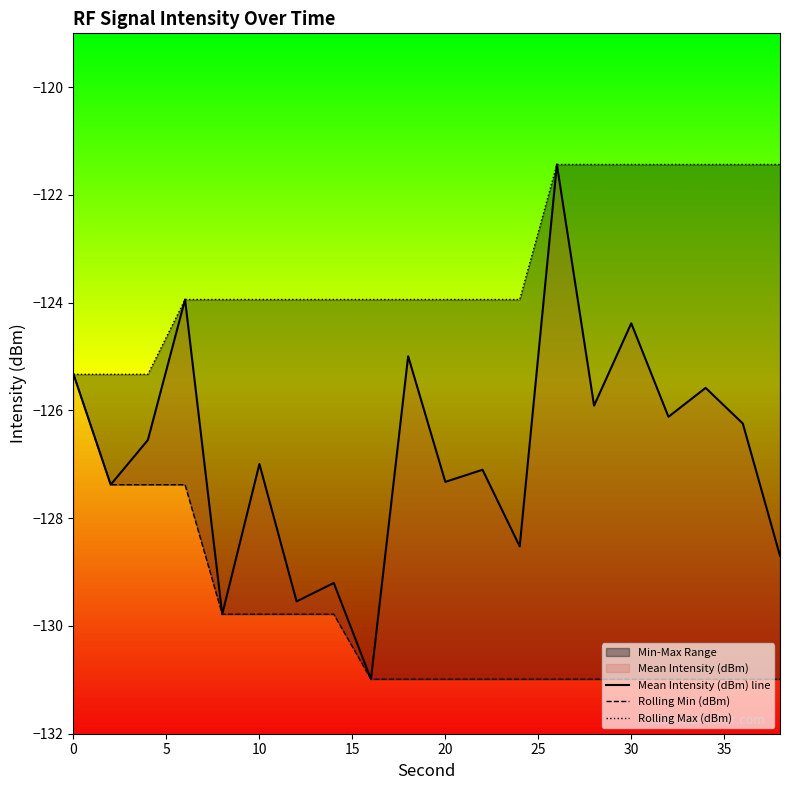

What is the minimum value shown in the chart?

-131.0